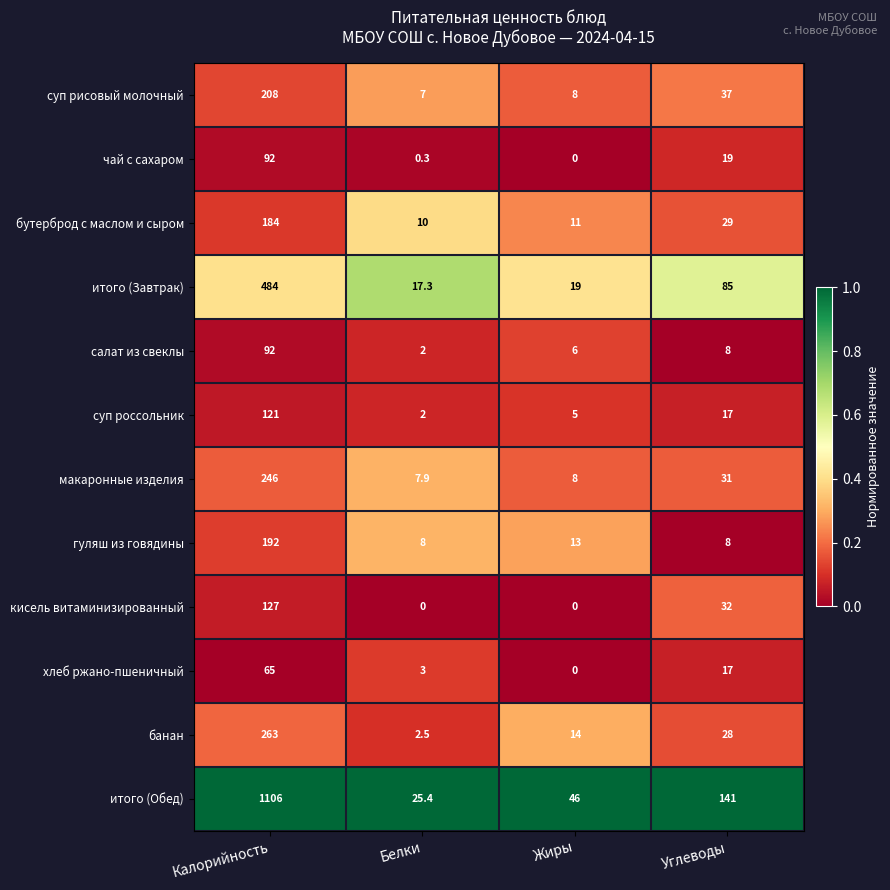

What is the sum of the чай с сахаром values at Белки and Углеводы?

19.3